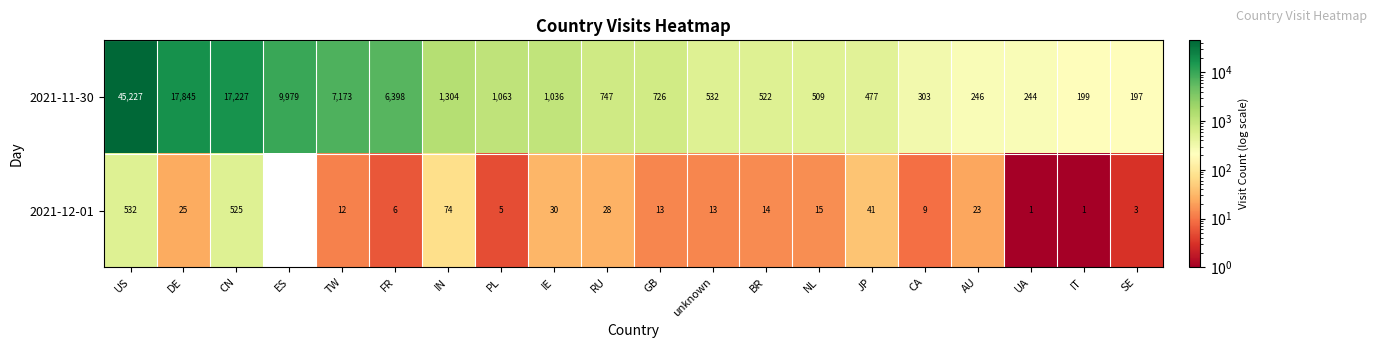

What is the spread (max minus min) of values at CA?

294